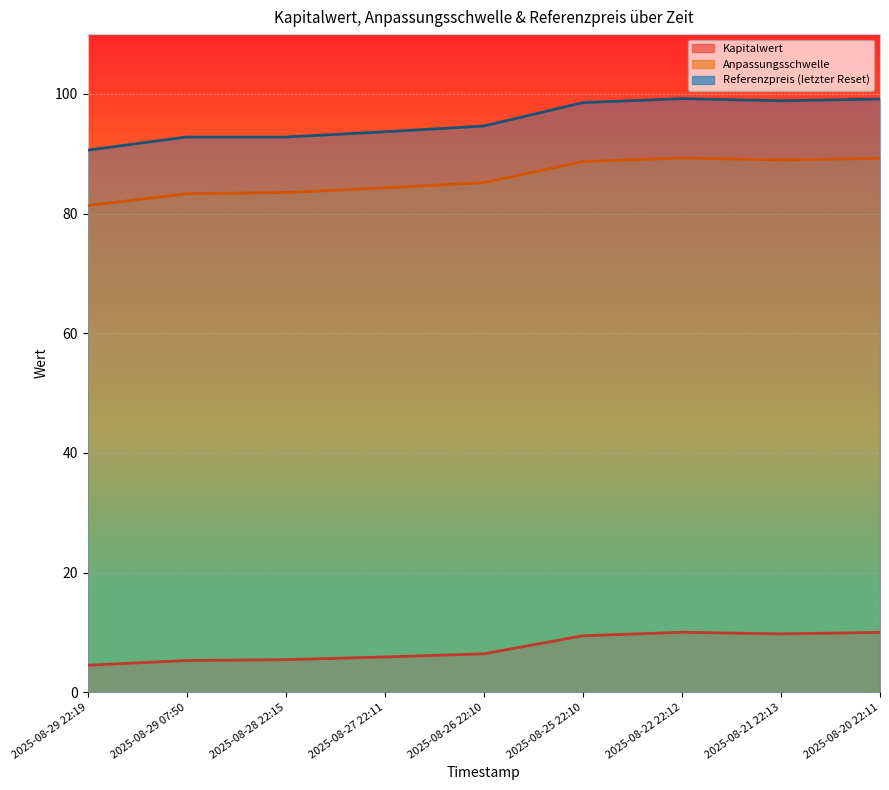

What is the label of the 6th point from the left?

2025-08-25 22:10